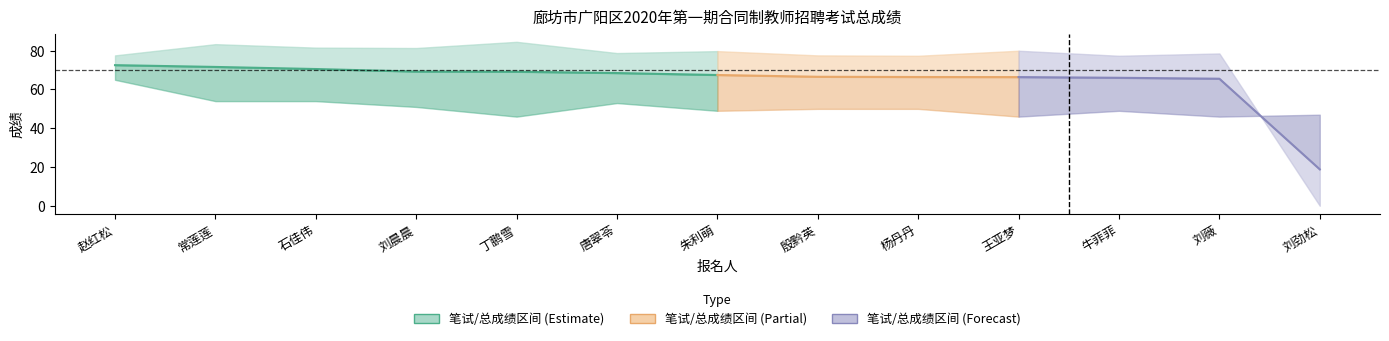

Is this an area chart (filled region under the line)?

No